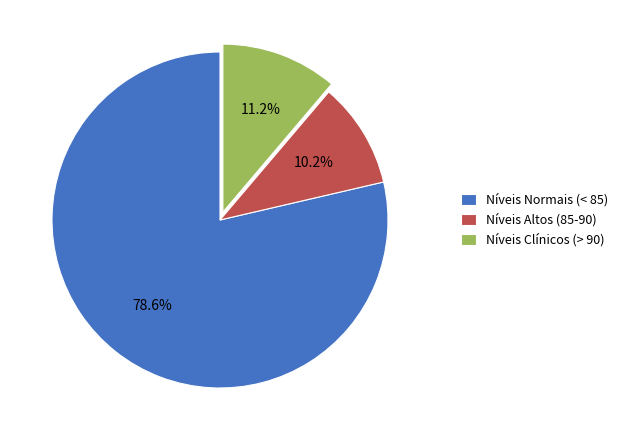

Does any single category account for the majority?

Yes